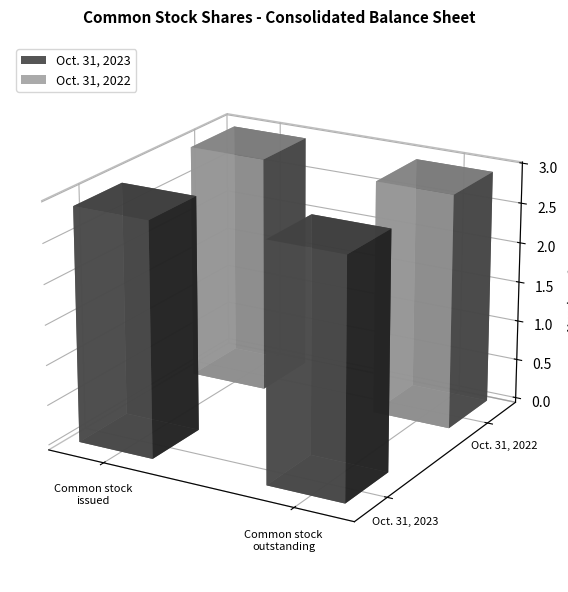

What is the label of the 1st bar from the left?

Common stock issued (in shares)